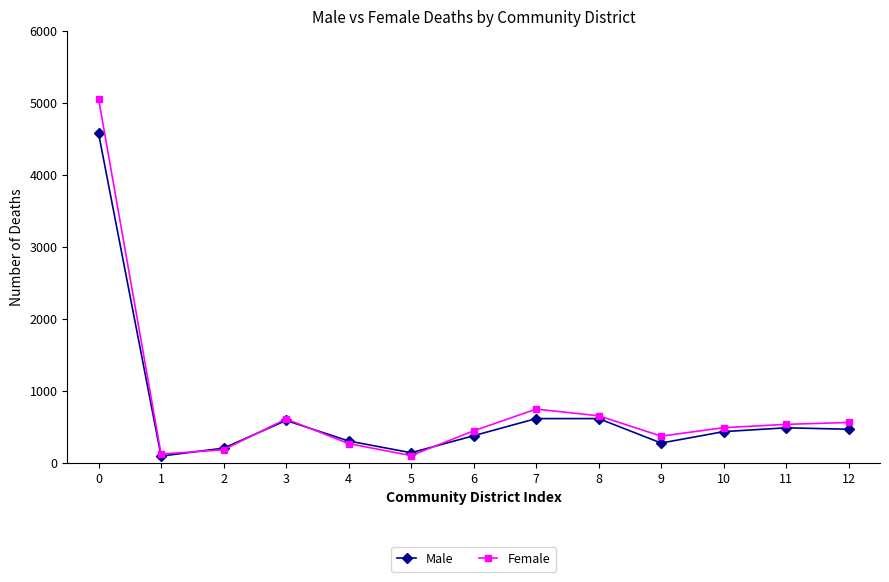

Where is the first local maximum for Female?

3